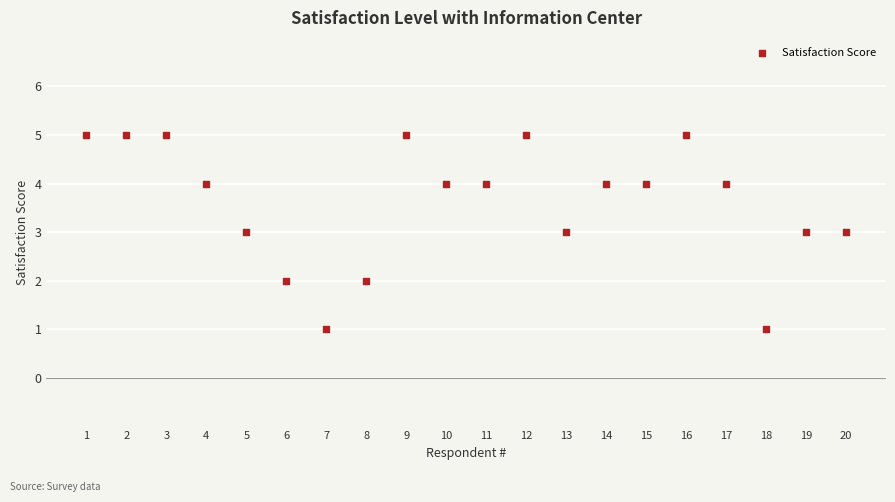

What is the range of Y values (max minus min)?

4